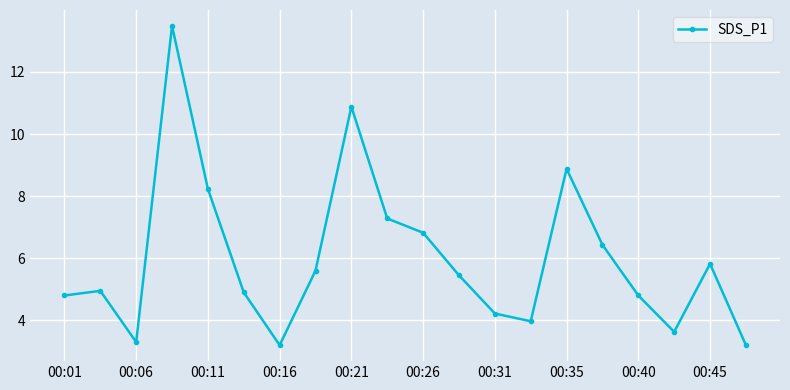

What is the sum of all values?

119.8